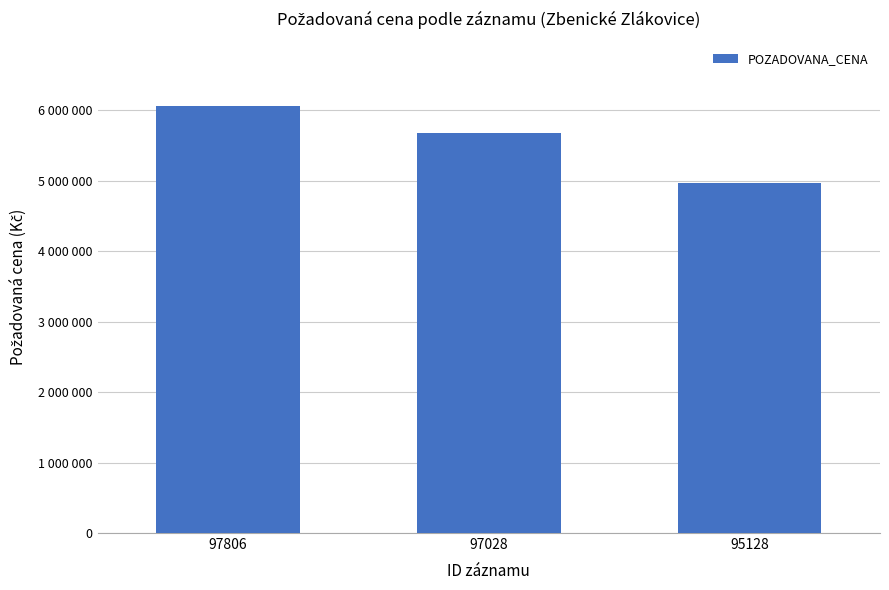

What is the minimum value shown in the chart?

4964625